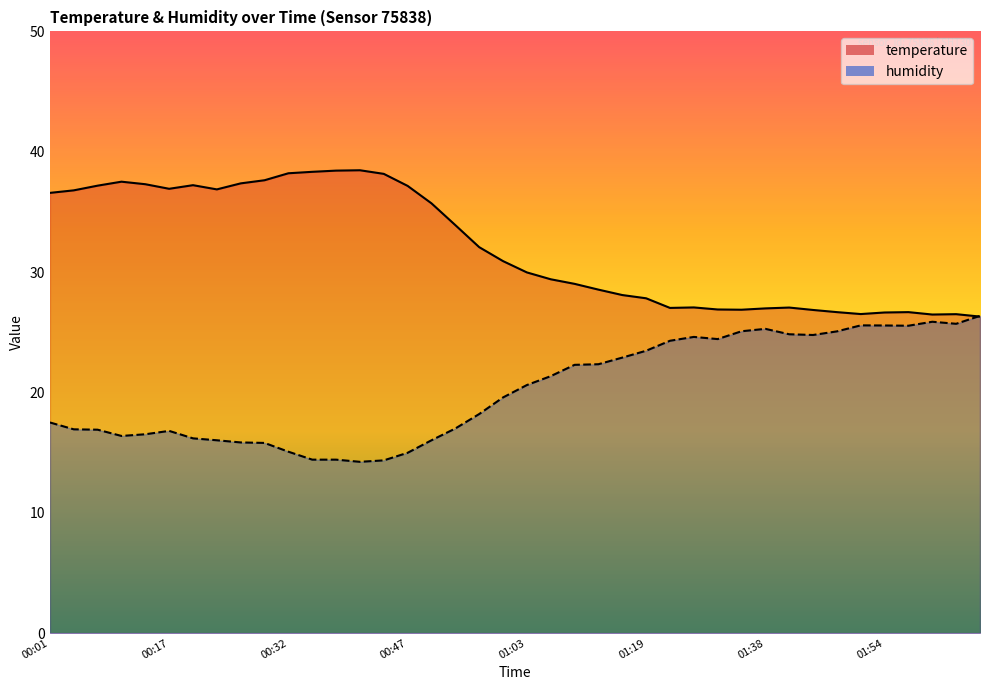

Which has a higher value, 01:54 or 01:44?

01:44